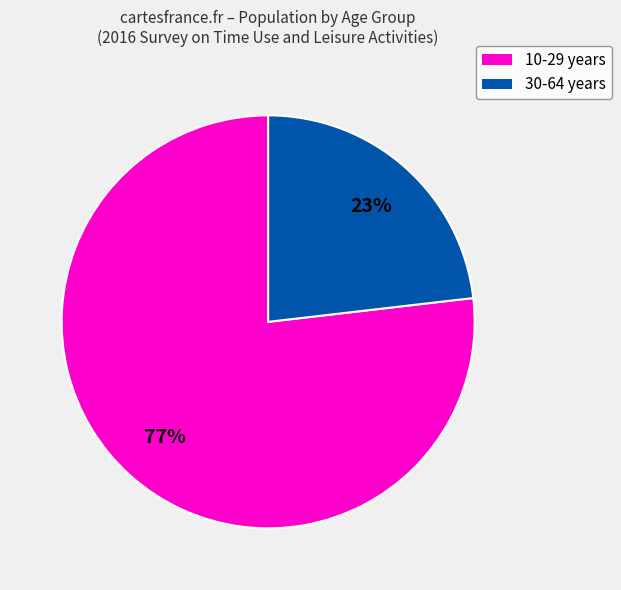

Does any single category account for the majority?

Yes